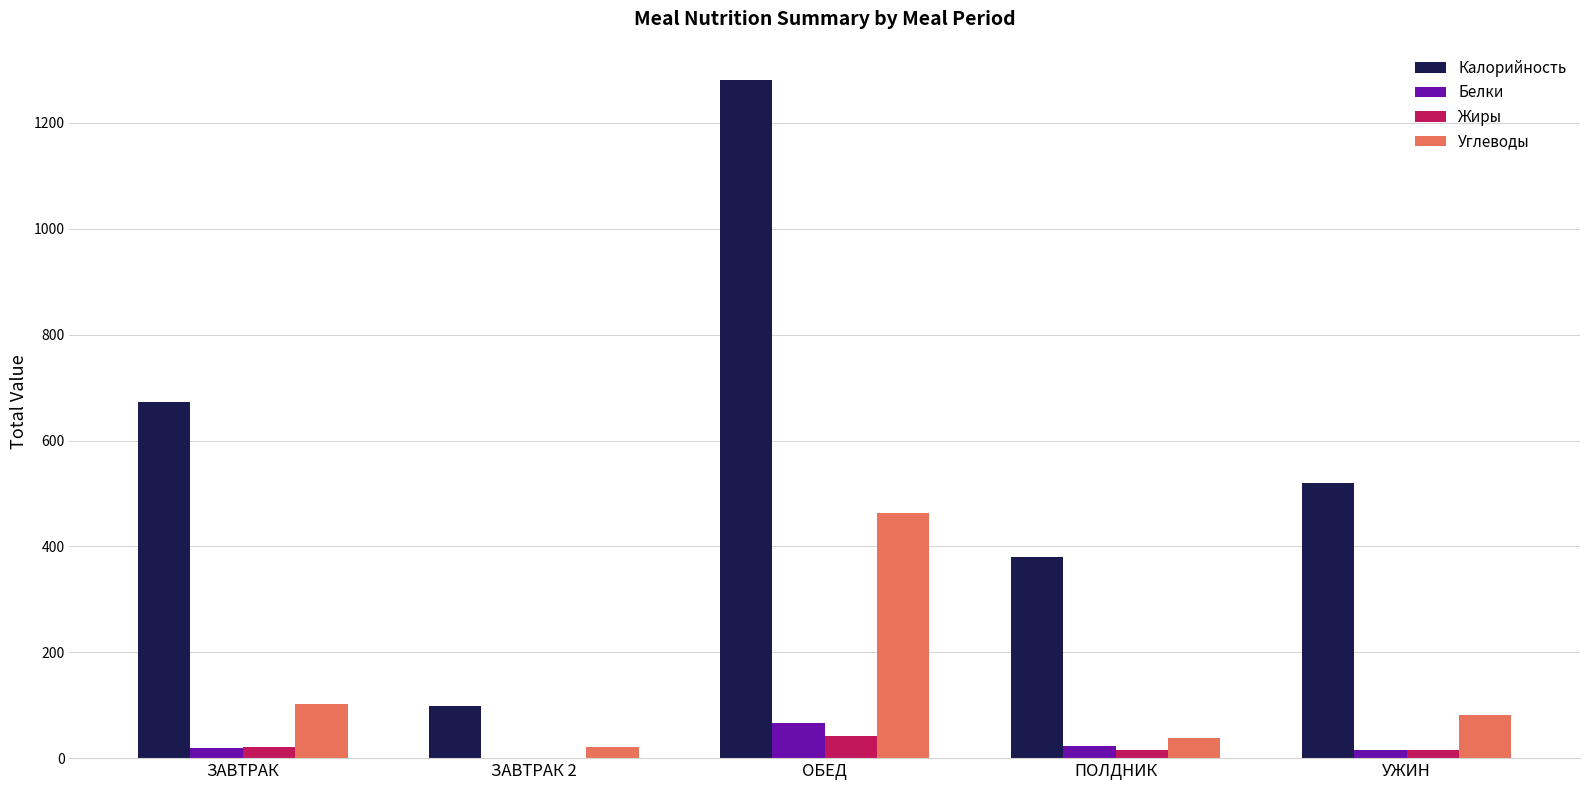

Count the number of categories in the chart.

5